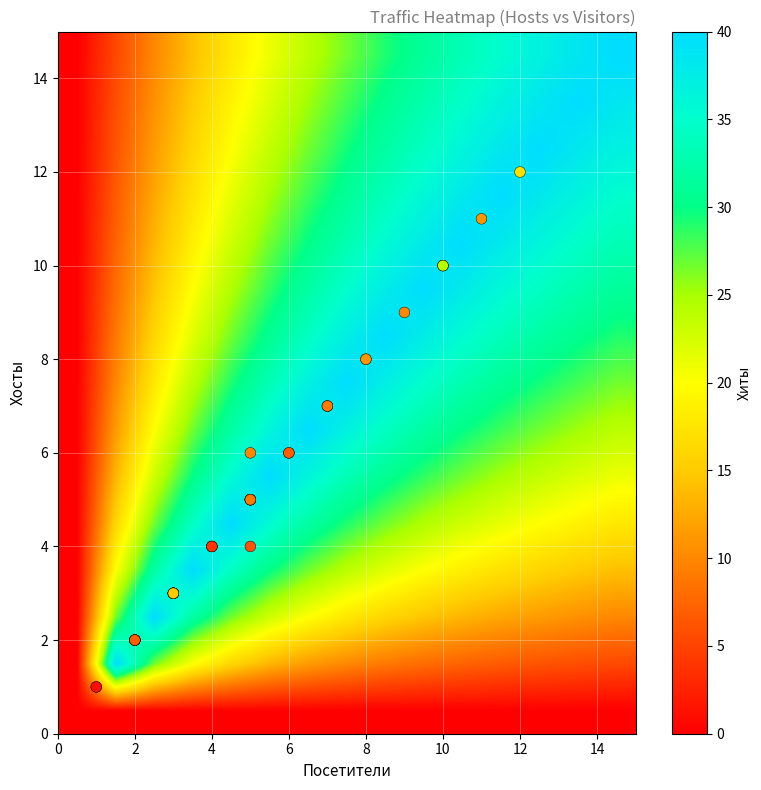

At which category is the sum across all series the highest?

13